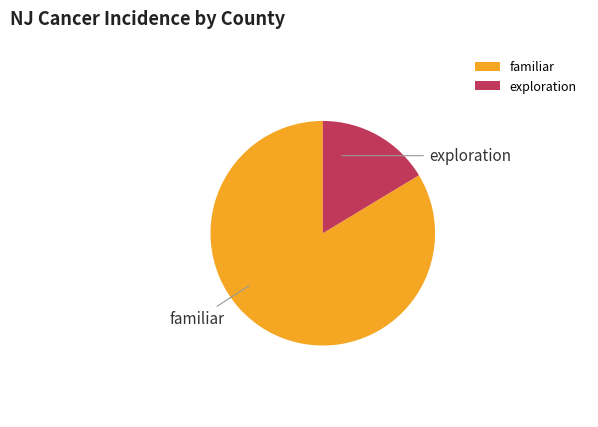

Does exploration account for over 50% of the chart?

No